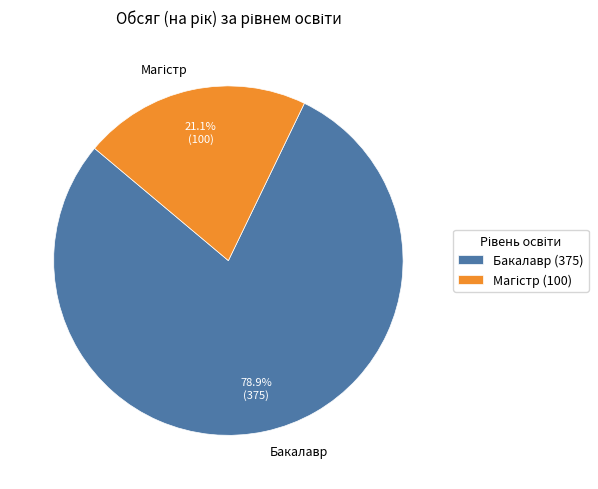

To the nearest percent, what percentage of the pie is Бакалавр?

79%